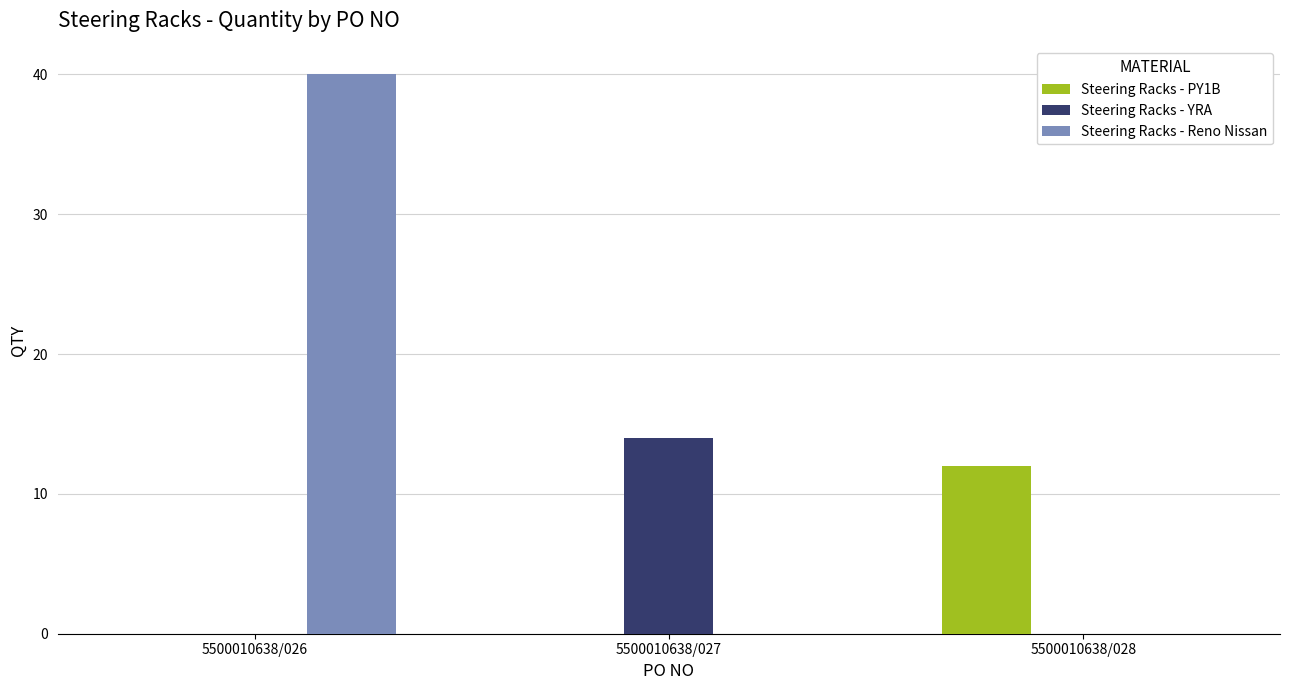

Is it true that Steering Racks - Reno Nissan equals 40 at 5500010638/026?

True